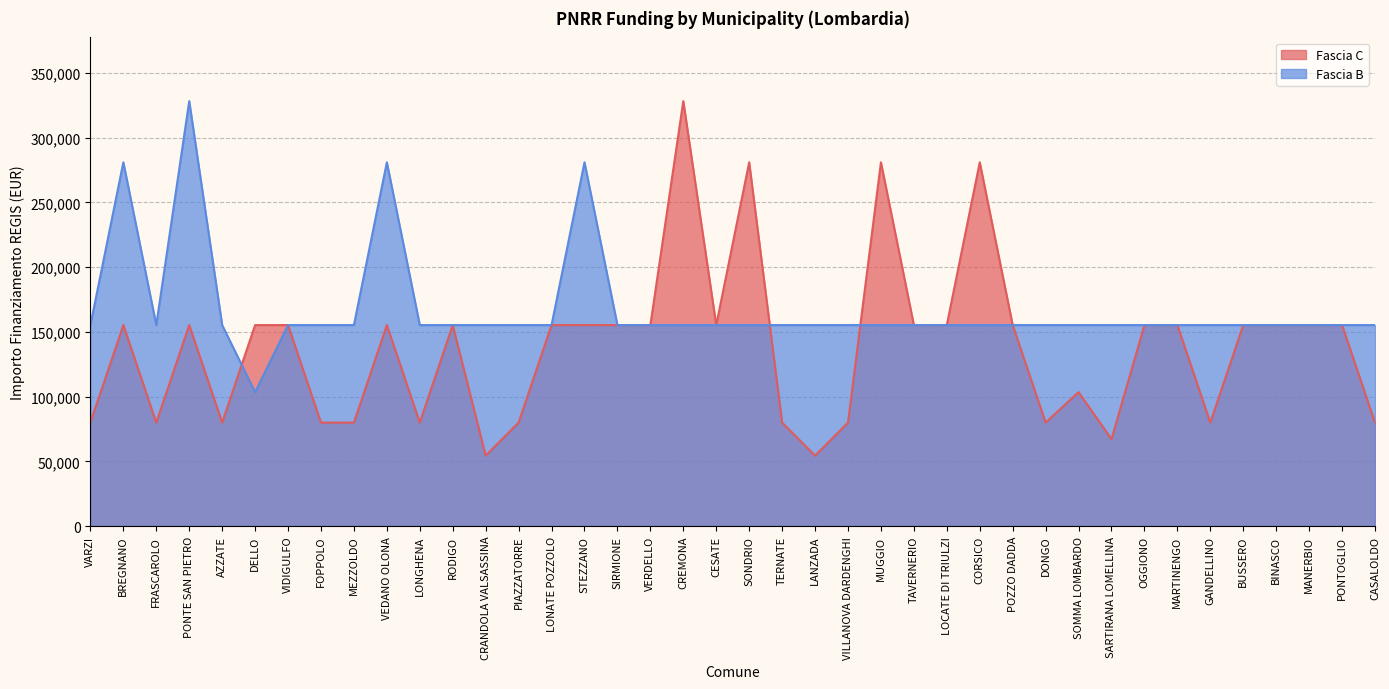

What are all the series names shown in the legend?

Fascia C, Fascia B